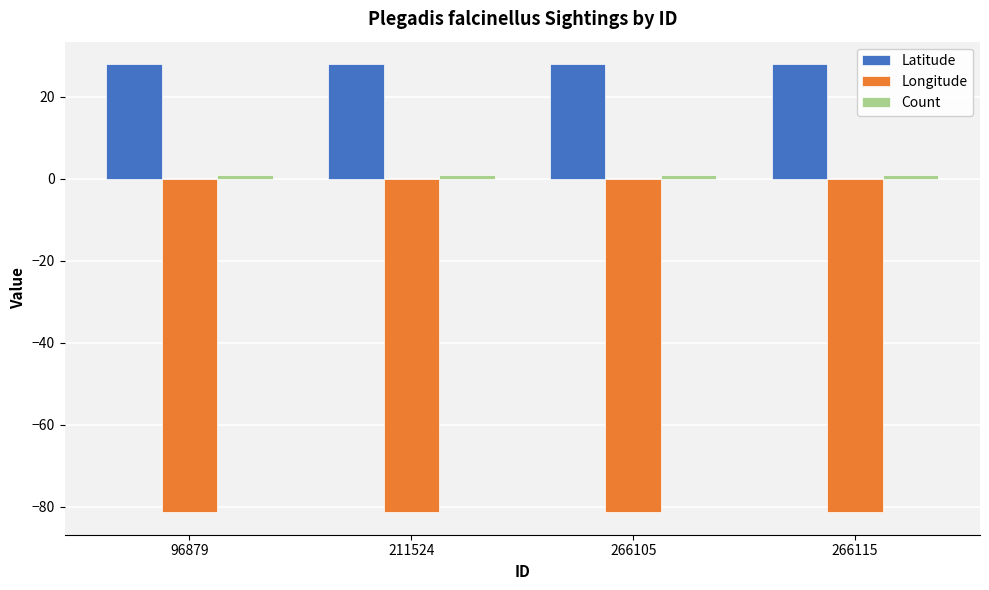

Are the bars horizontal?

No